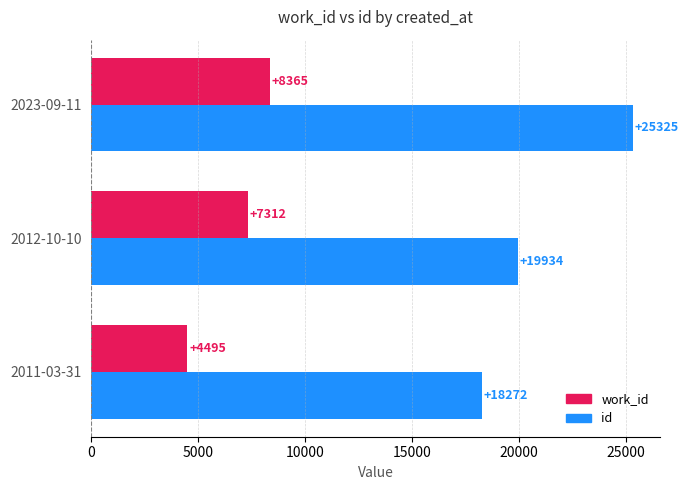

What is the sum of all work_id values?

20172